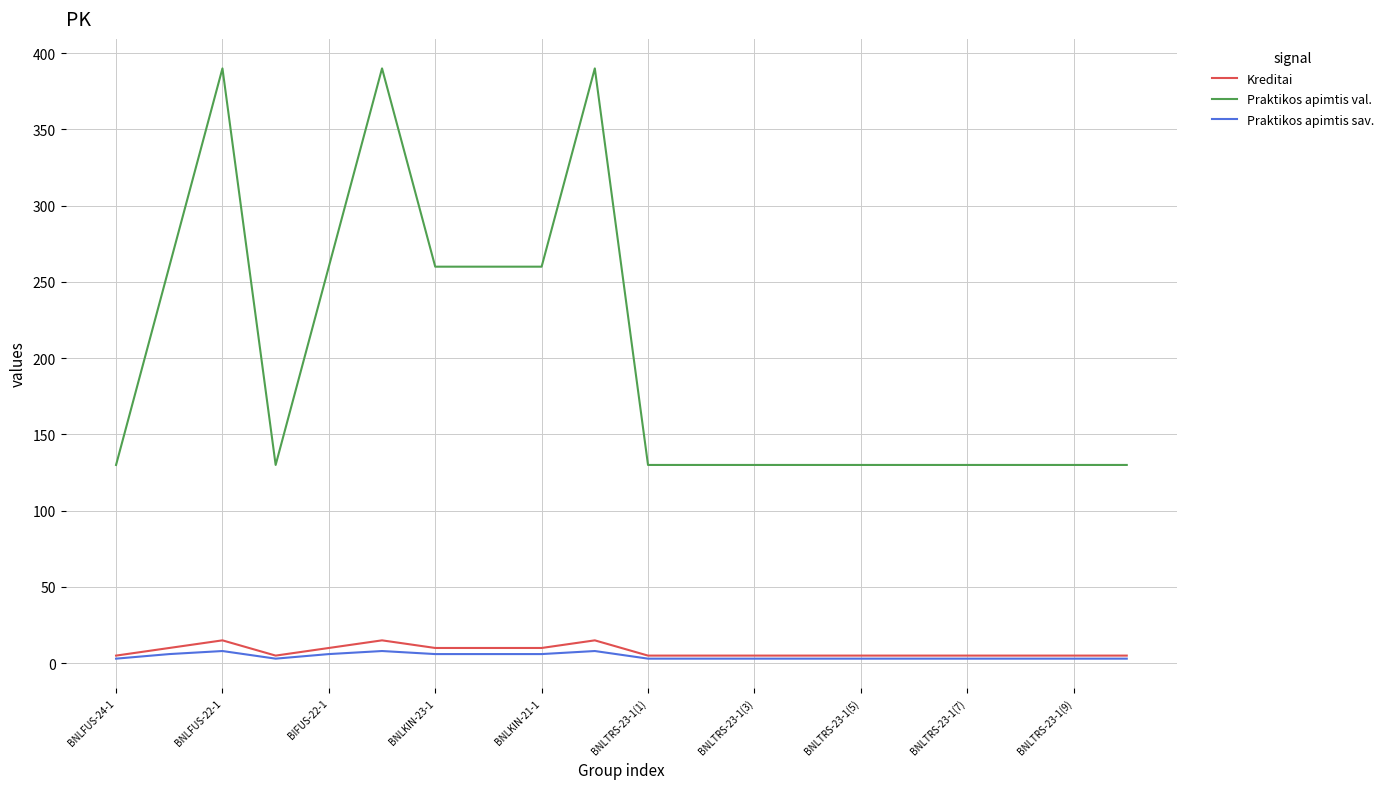

Which series has the largest total across all categories?

Praktikos apimtis val.